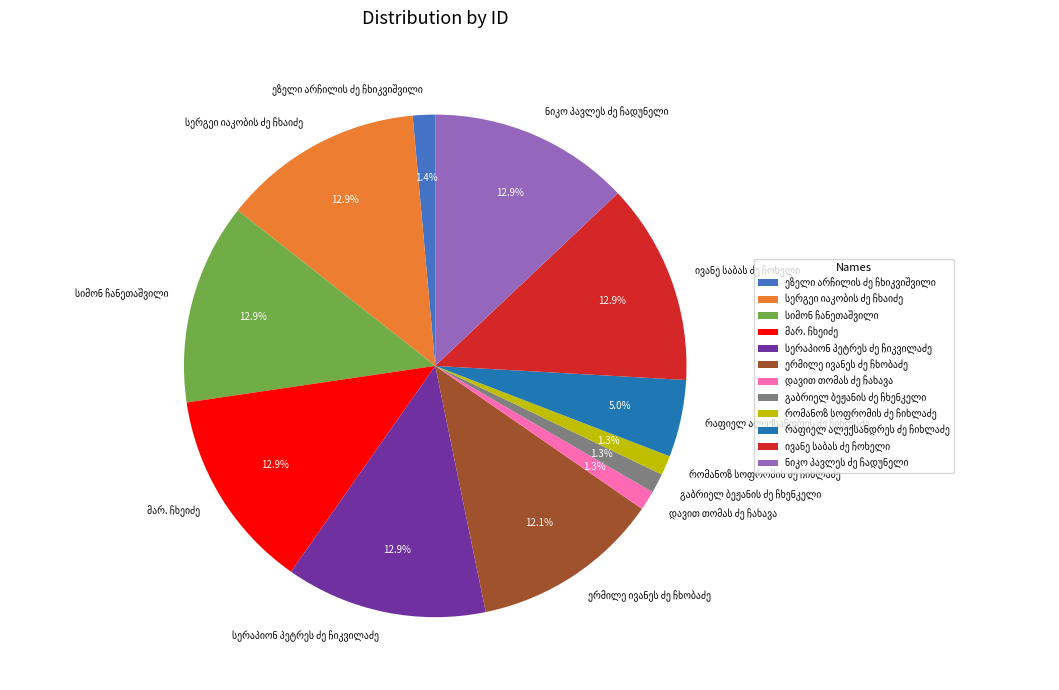

Is there a majority slice in this chart?

No